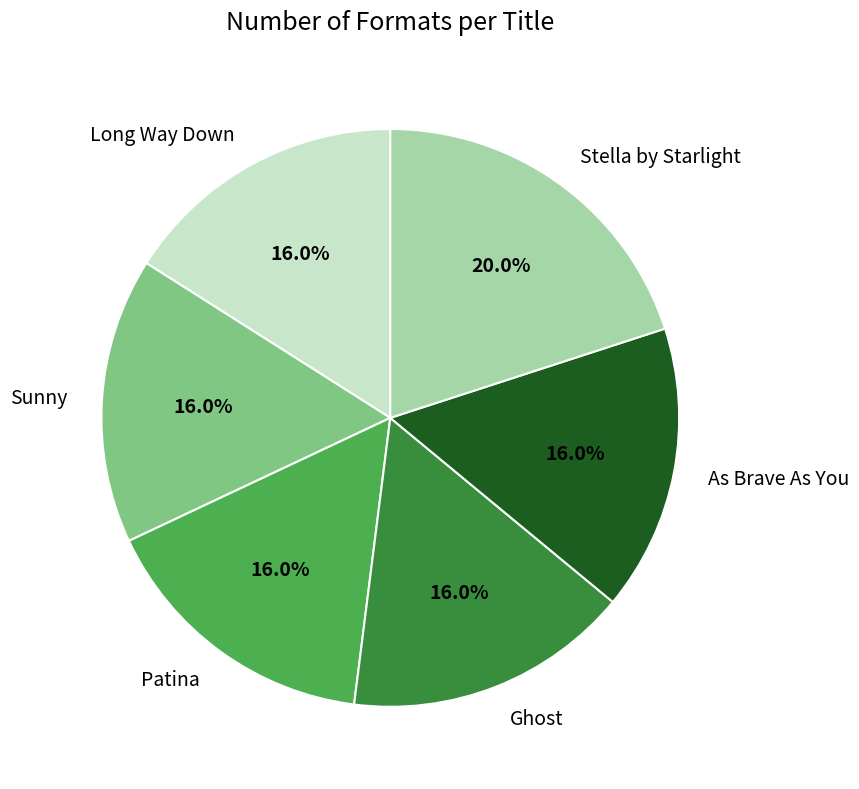

How many slices are in this pie chart?

6